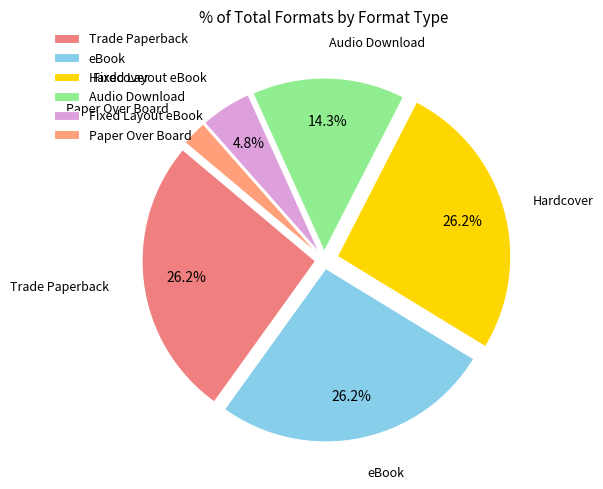

What portion of the pie excludes Audio Download?

85.7%